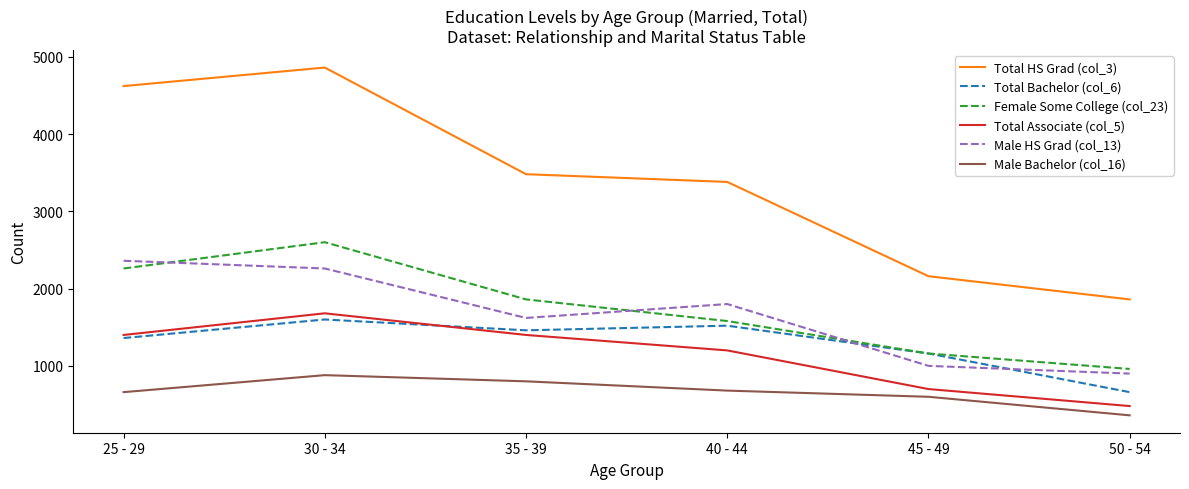

How many values in the Total Bachelor (col_6) series are below 1460?

3